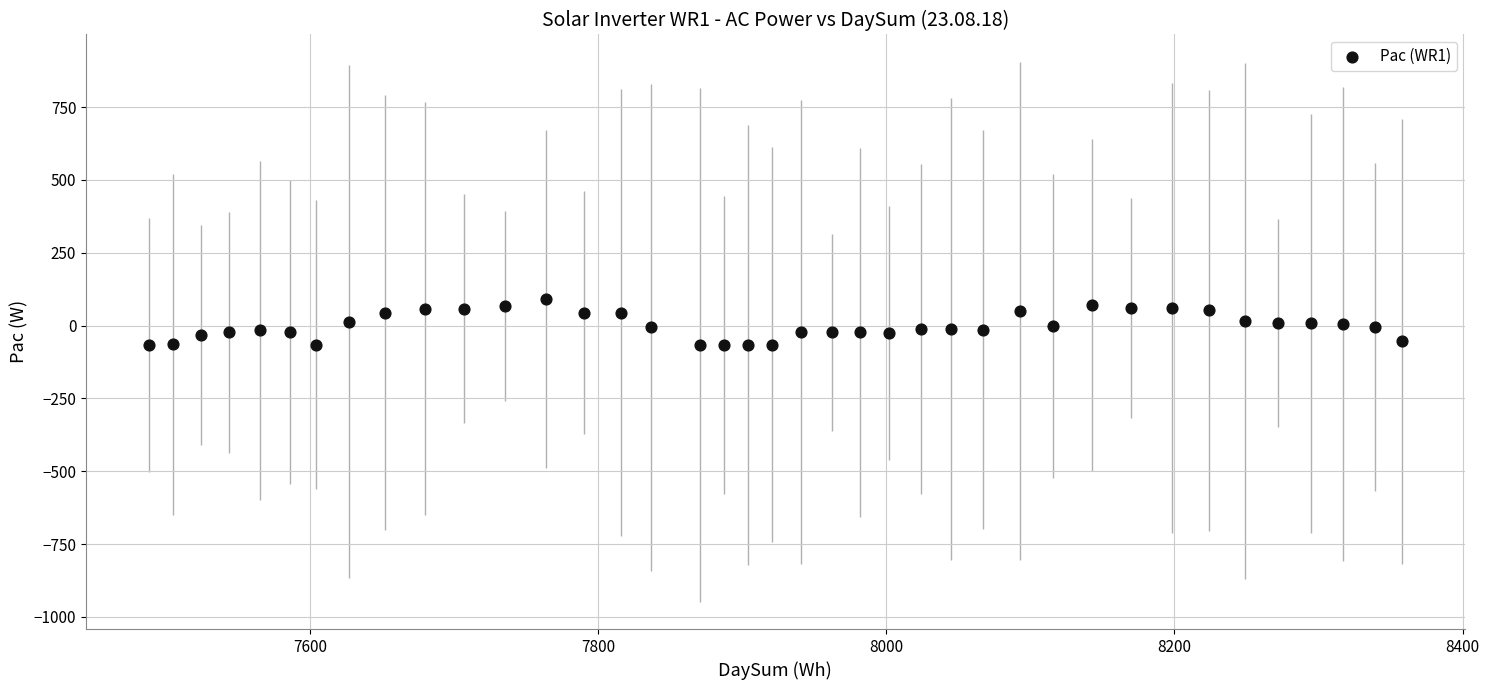

What is the range of Y values (max minus min)?

158.0